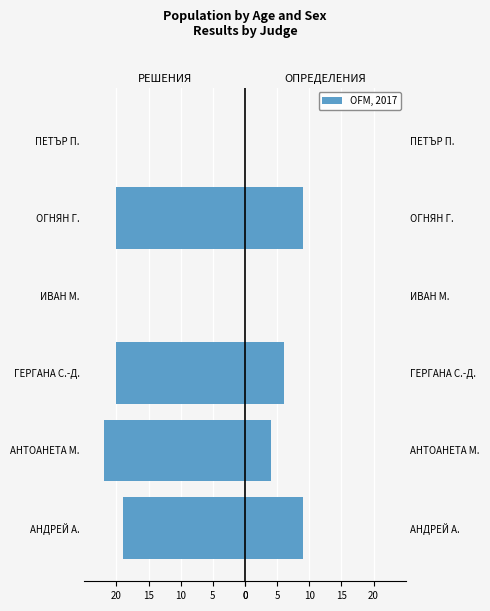

What is the spread (max minus min) of values at ОГНЯН Г.?

29